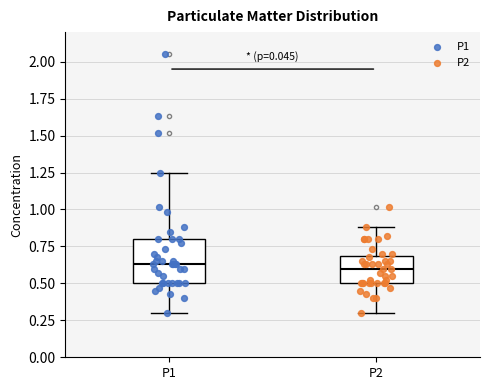

Which box is the tallest, from its lower edge to its upper edge?

P1